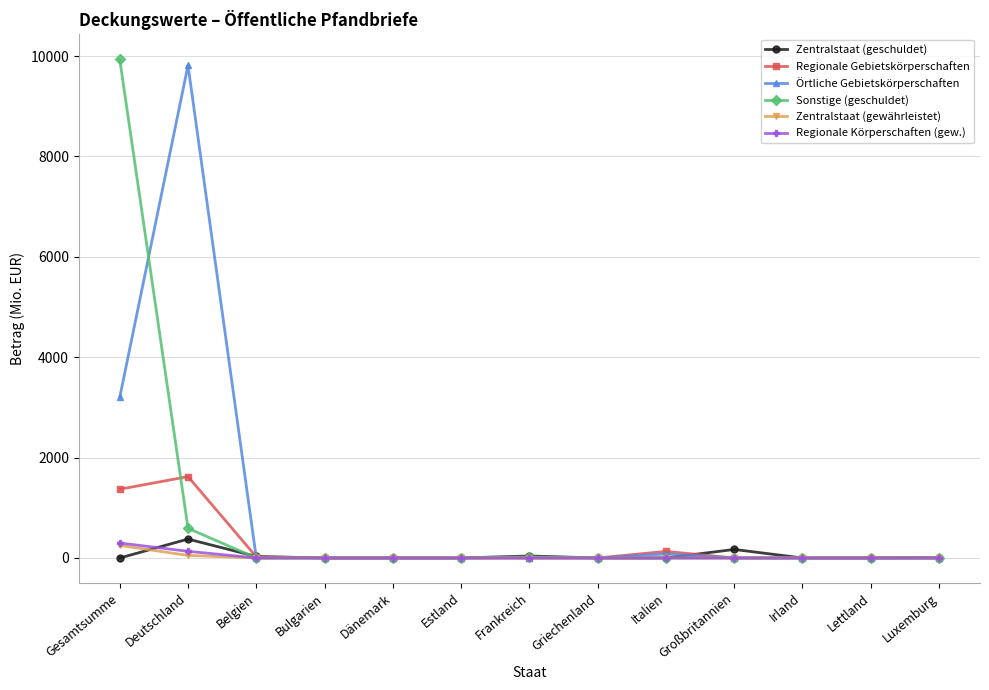

Read the Zentralstaat (gewährleistet) value at Gesamtsumme.

251.1